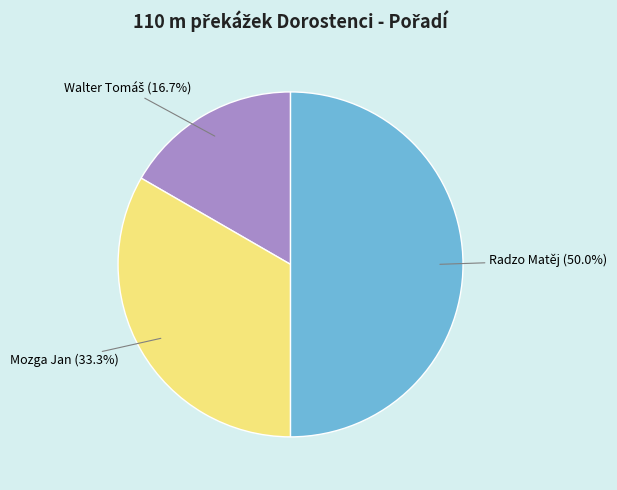

How many segments does this pie chart have?

3